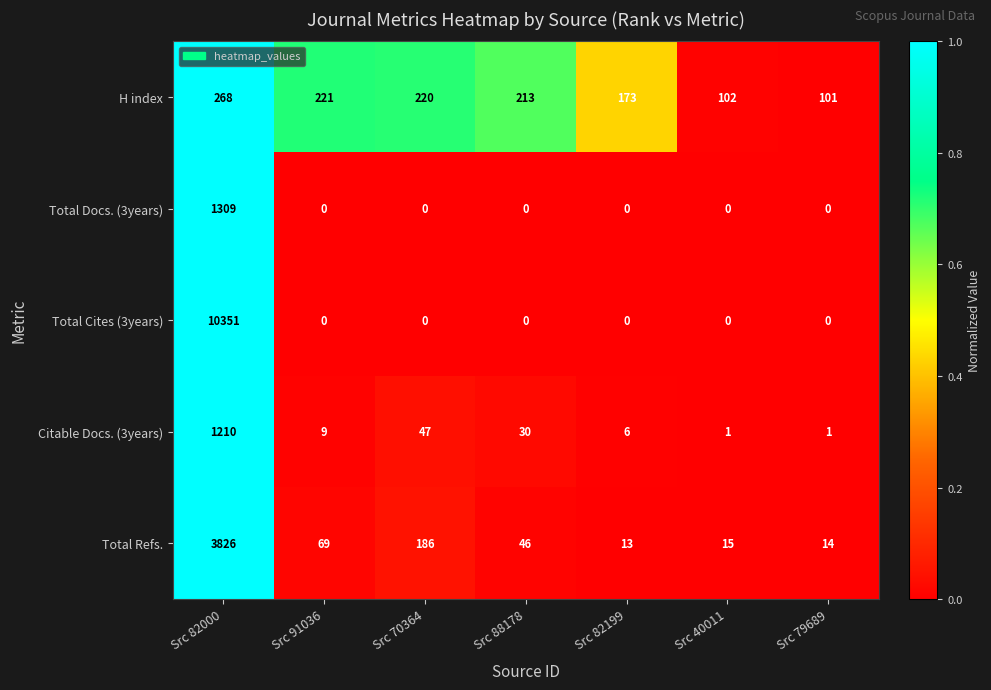

Between Src 70364 and Src 88178, which series saw the biggest shift?

Total Refs.